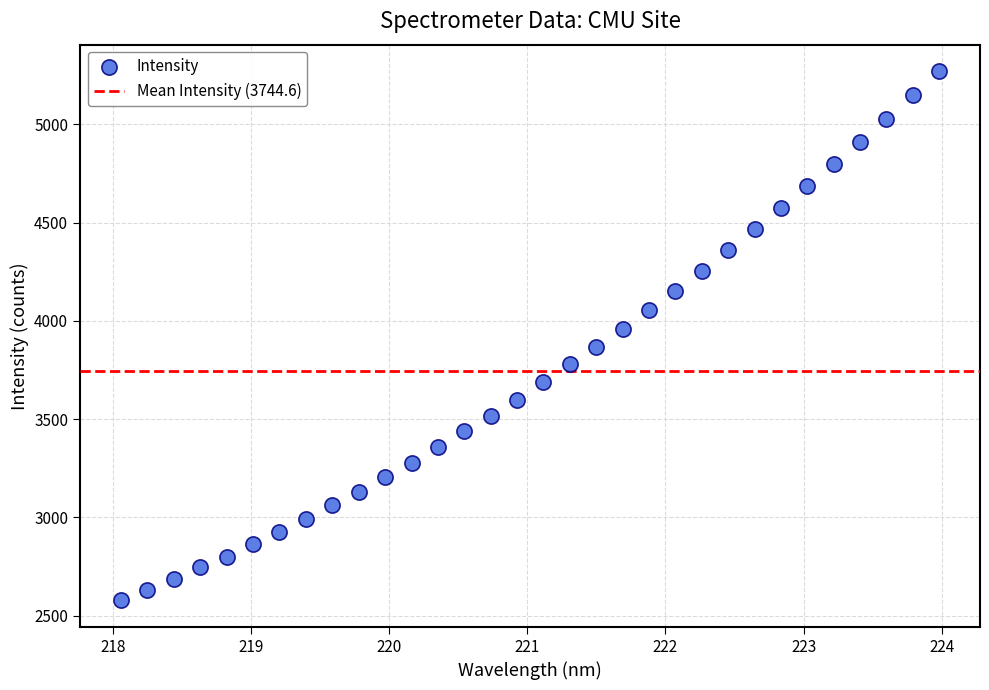

What is the range of Y values (max minus min)?

2694.1